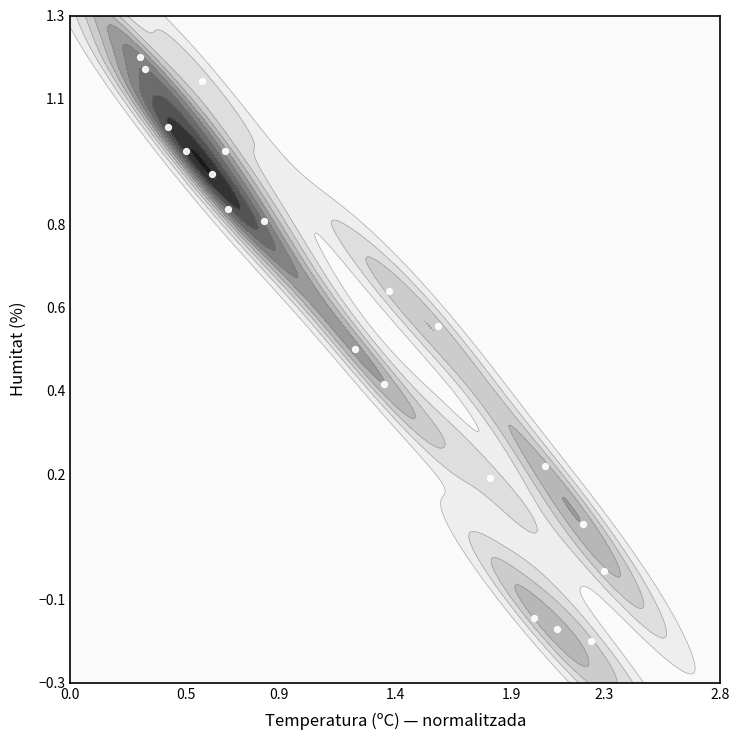

What is the minimum value shown in the chart?

-0.2